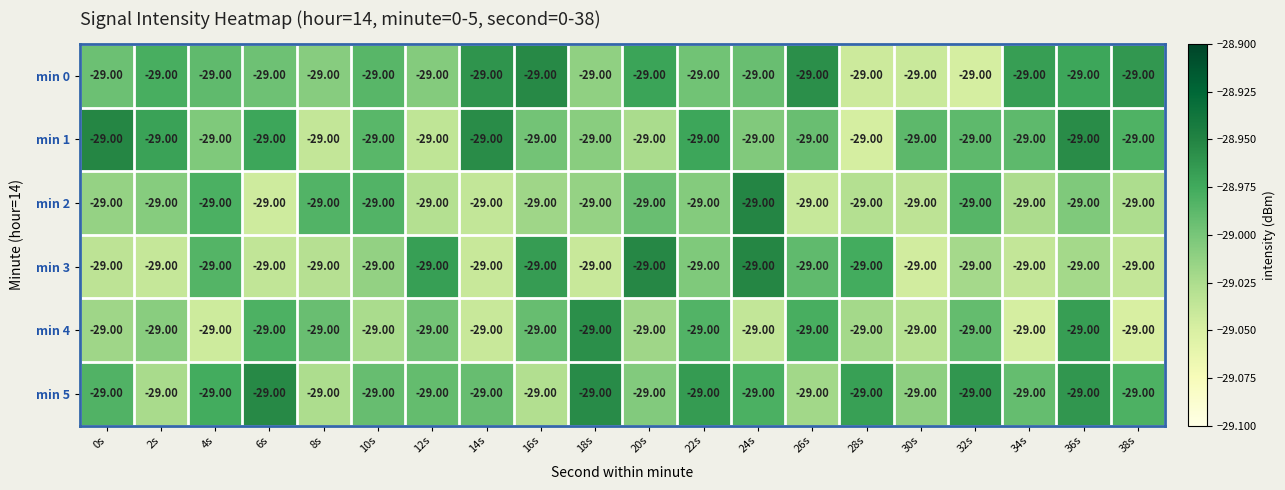

What is the average value of the min 1 series?

-29.0